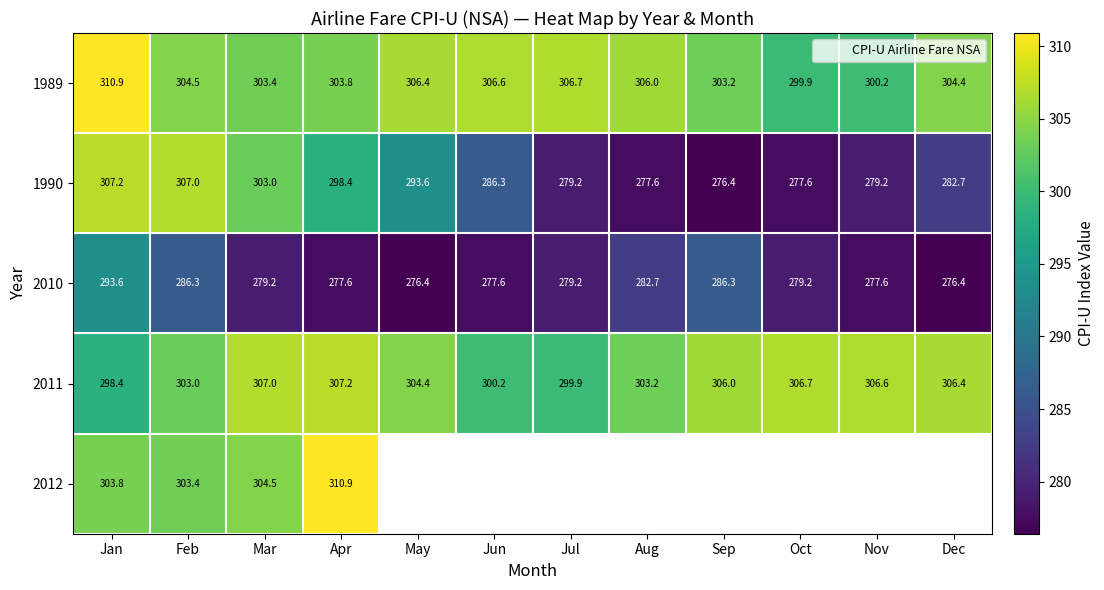

The value of 2012 at Feb is 303.4. True or false?

True